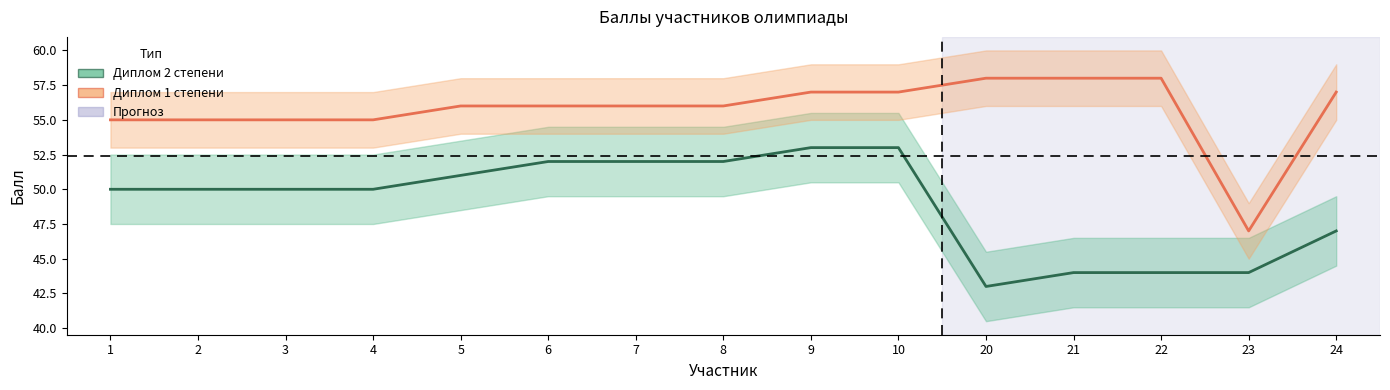

Which series has the largest total across all categories?

Диплом 1 степени